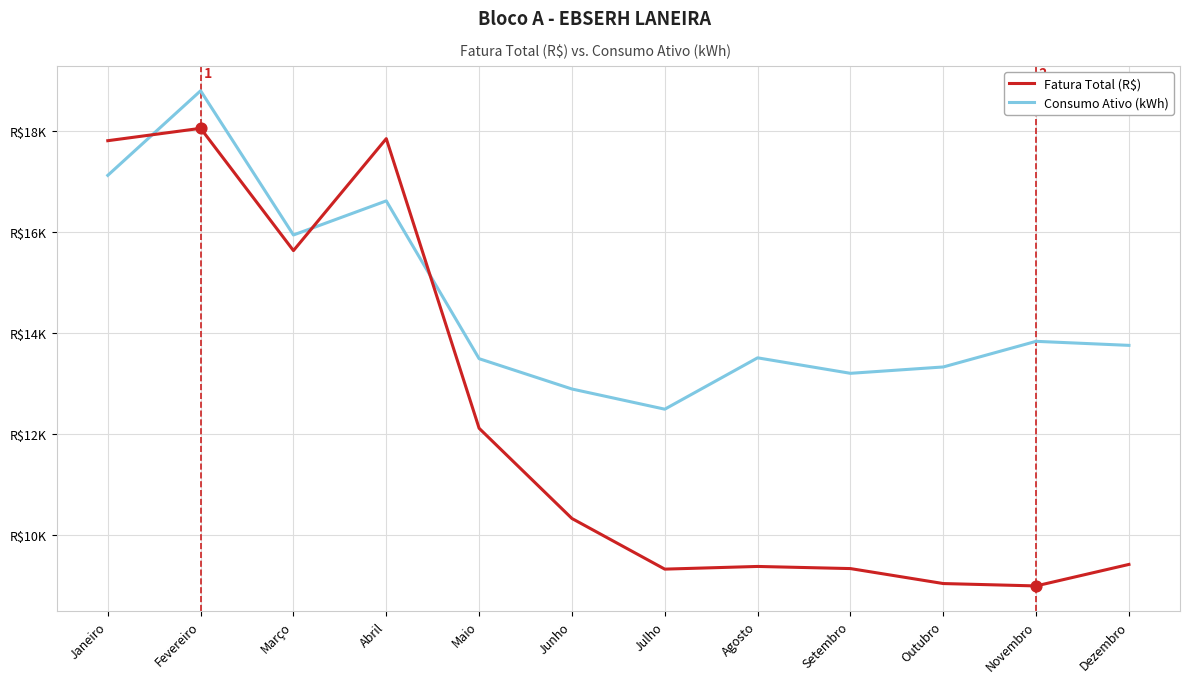

Does the chart have visible grid lines?

Yes